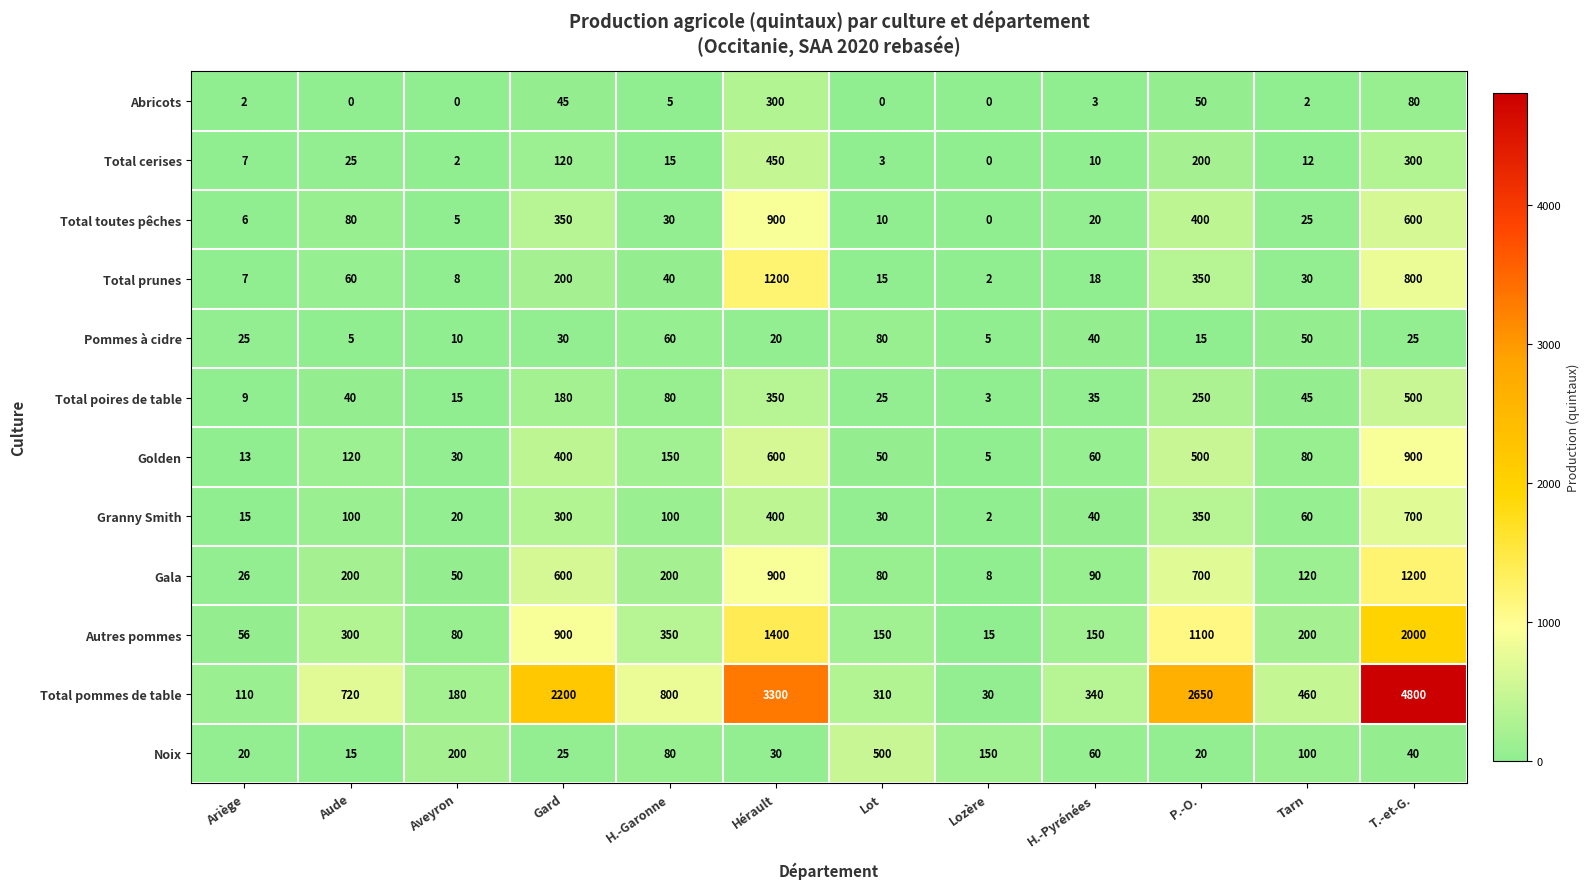

What is the spread (max minus min) of values at P.-O.?

2635